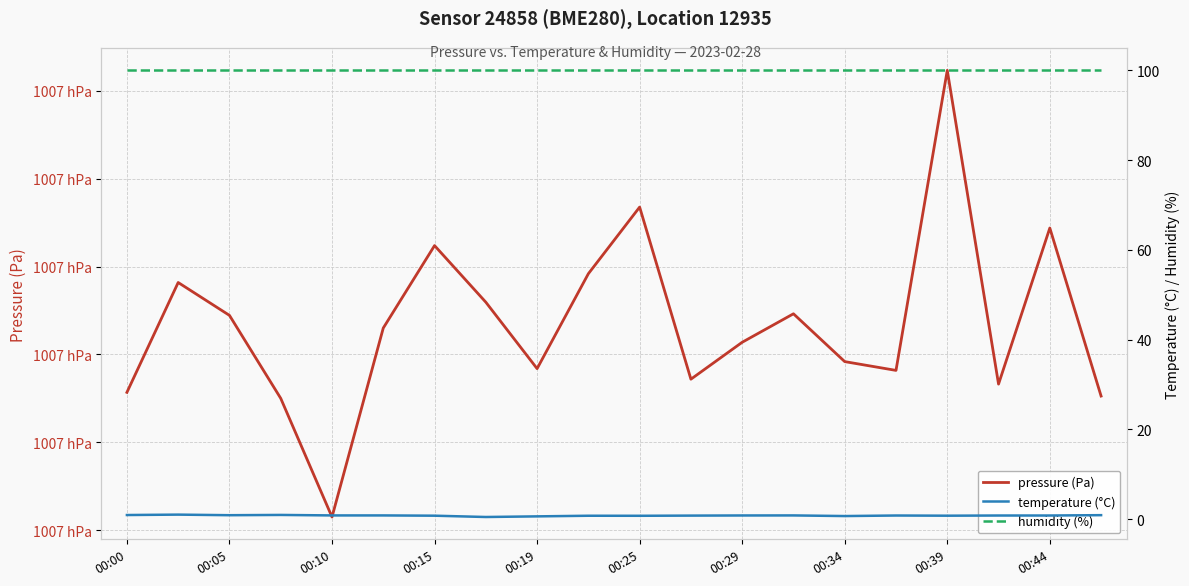

Reading left to right, transcribe all the data shown in this chart.

pressure (Pa): 100707.8	100714.1	100712.2	100707.5	100700.8	100711.5	100716.2	100713.0	100709.2	100714.6	100718.4	100708.6	100710.7	100712.3	100709.6	100709.1	100726.2	100708.3	100717.2	100707.6
temperature (°C): 0.9	1.0	0.9	0.9	0.8	0.8	0.8	0.5	0.6	0.8	0.8	0.8	0.8	0.8	0.7	0.8	0.8	0.8	0.8	0.9
humidity (%): 100.0	100.0	100.0	100.0	100.0	100.0	100.0	100.0	100.0	100.0	100.0	100.0	100.0	100.0	100.0	100.0	100.0	100.0	100.0	100.0